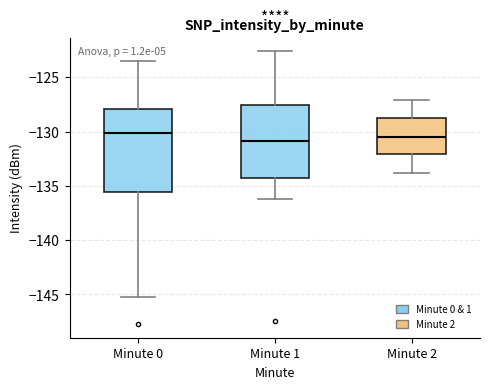

Reading left to right, transcribe this box plot: for each box, give where its median line is, the range the box spans, and where its two whiskers end, as read against the y-axis. The values are not printed on the chart, so give them approximately, as read against the axis.

Minute 0: median -130.0, box -135.5 to -128.0, whiskers -145.5 to -123.5
Minute 1: median -131.0, box -134.5 to -127.5, whiskers -136.0 to -122.5
Minute 2: median -130.5, box -132.0 to -128.5, whiskers -134.0 to -127.0